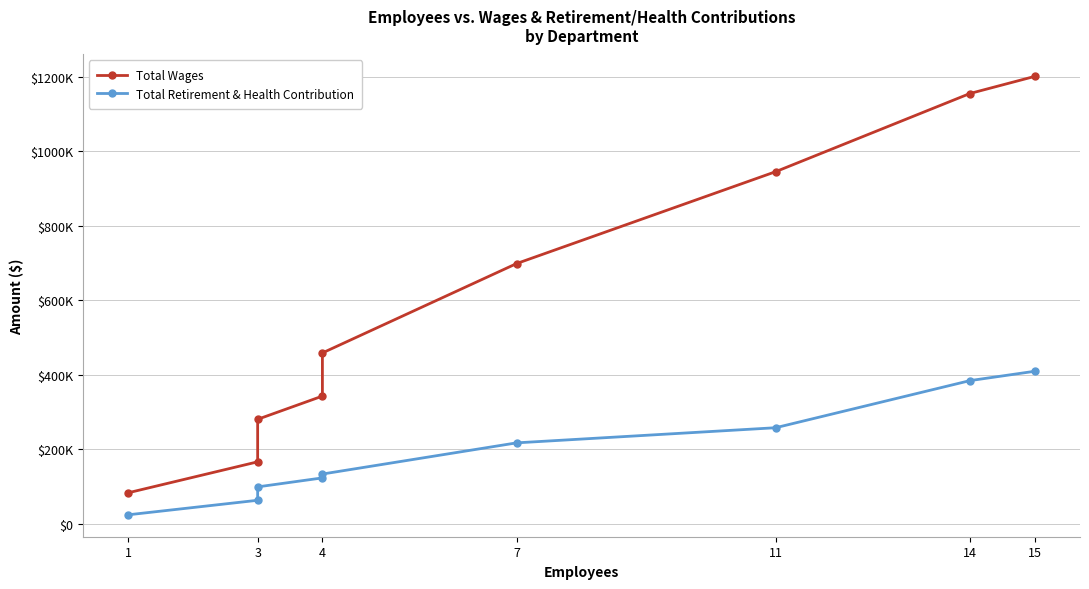

What are all the series names shown in the legend?

Total Wages, Total Retirement & Health Contribution